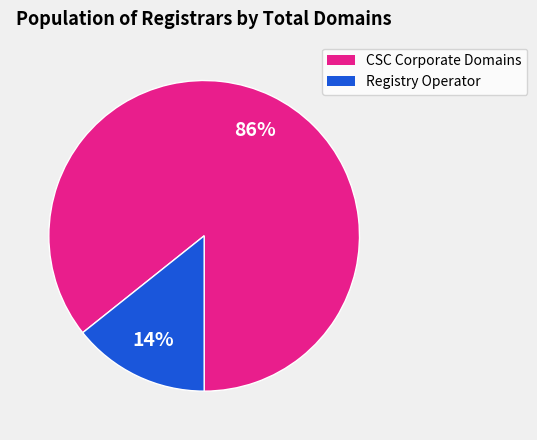

To the nearest percent, what is the average slice percentage?

50%